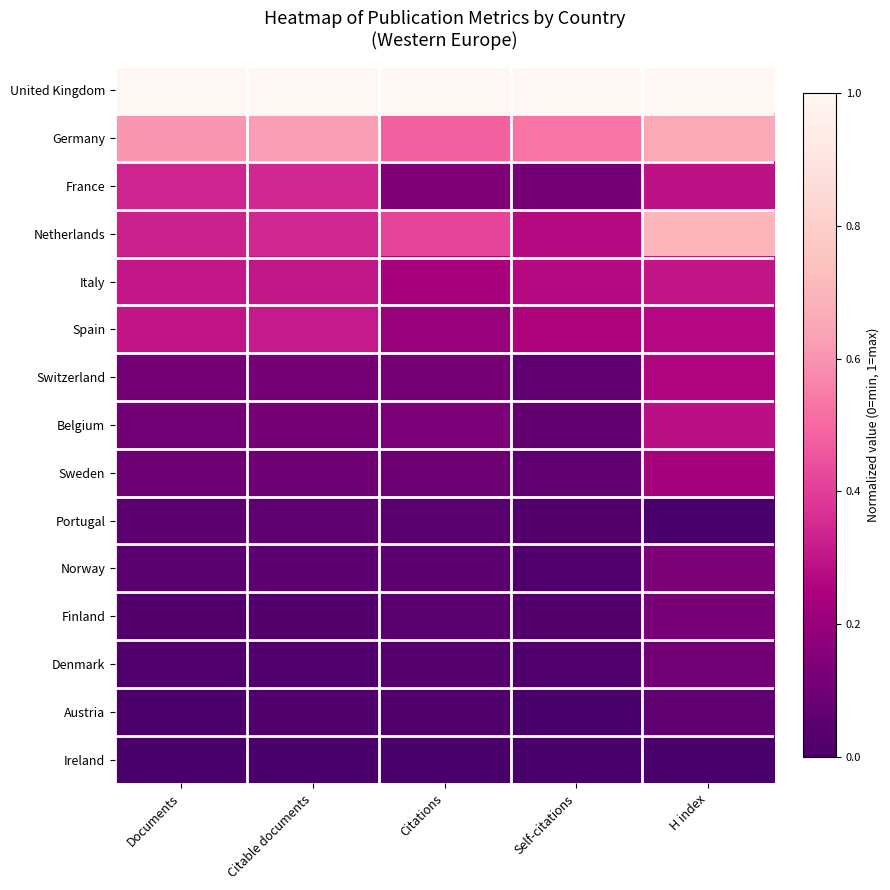

Which series has the largest total across all categories?

United Kingdom